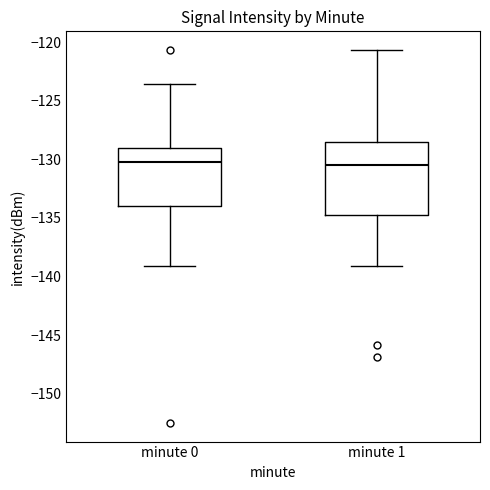

Reading left to right, read every box against the y-axis: the position of its median line, the range the box covers, and the ends of its whiskers. The values are not printed on the chart, so give them approximately, as read against the axis.

minute 0: median -130.0, box -134.0 to -129.0, whiskers -139.0 to -123.5
minute 1: median -130.5, box -135.0 to -128.5, whiskers -139.0 to -120.5